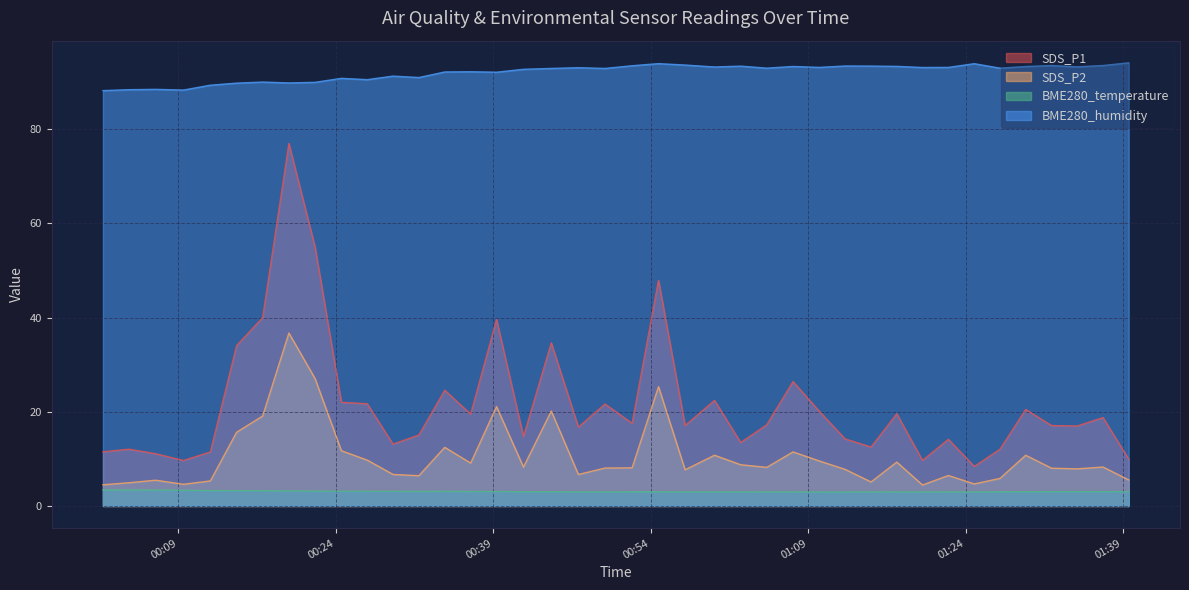

What is the difference between the highest and lowest values at 2022/01/02 00:29:27?

88.2